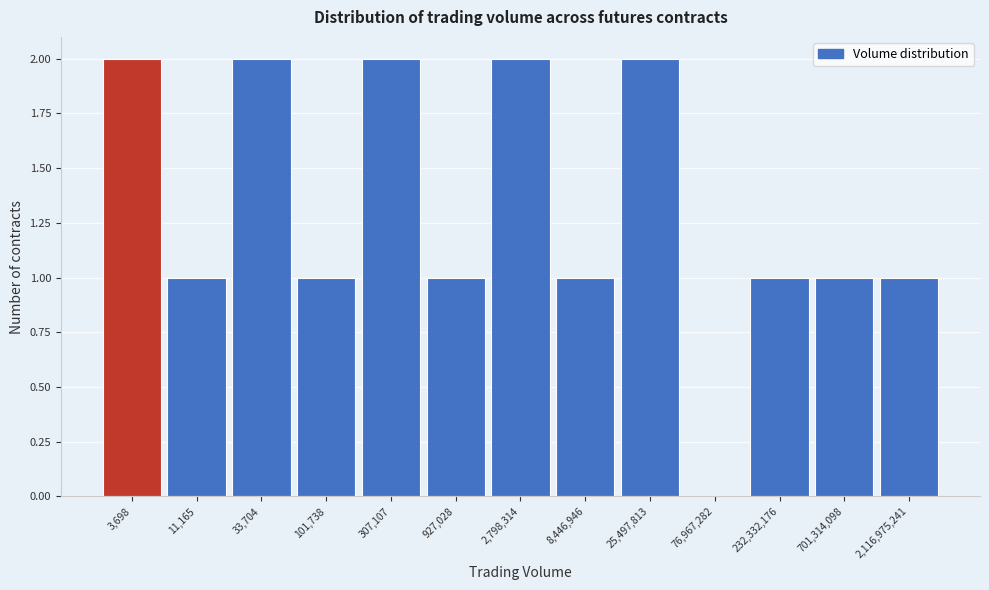

Reading right to left, extract all data points from this chart.

2,116,975,241=1	701,314,098=1	232,332,176=1	76,967,282=0	25,497,813=2	8,446,946=1	2,798,314=2	927,028=1	307,107=2	101,738=1	33,704=2	11,165=1	3,698=2